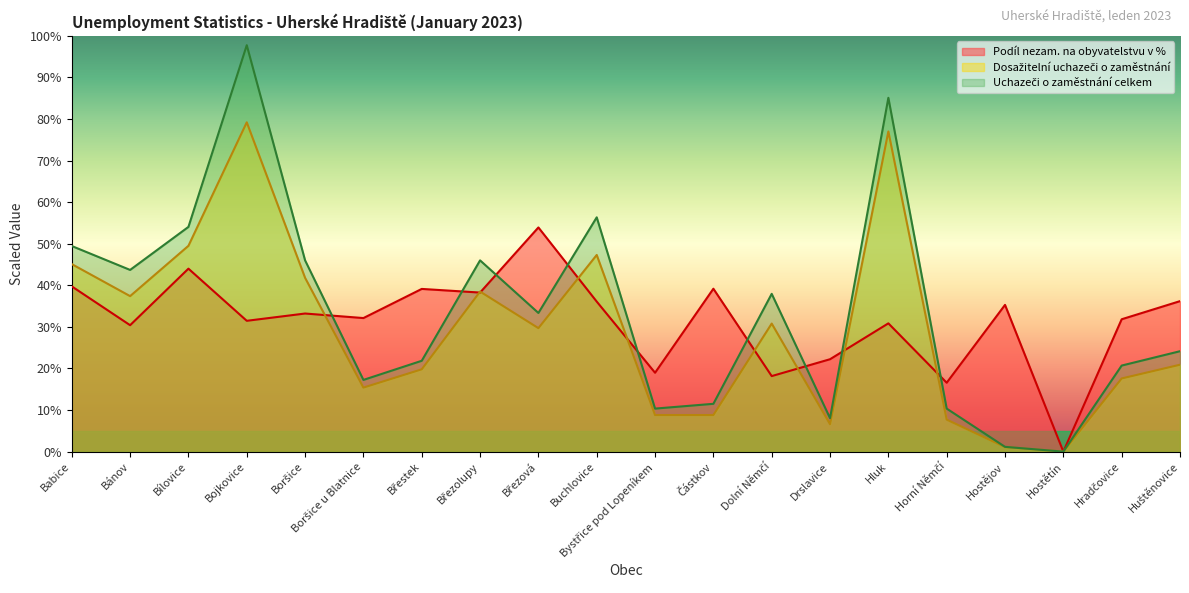

What is the sum of the Dosažitelní uchazeči o zaměstnání values at Boršice u Blatnice and Částkov?

24.2